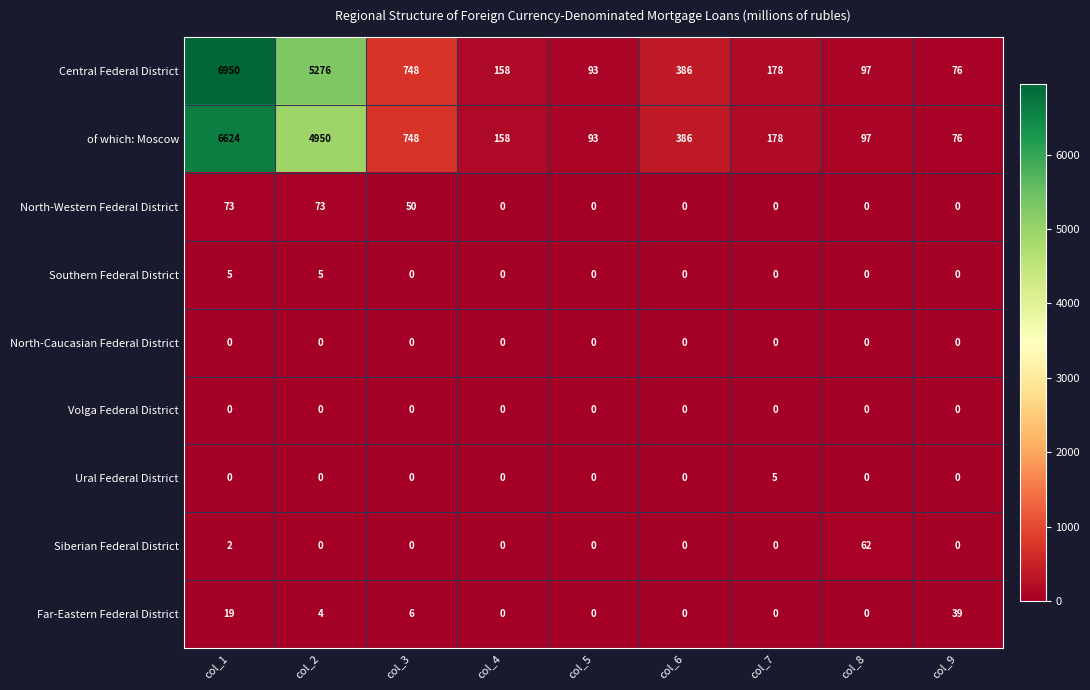

Between col_1 and col_9, which series saw the biggest shift?

Central Federal District